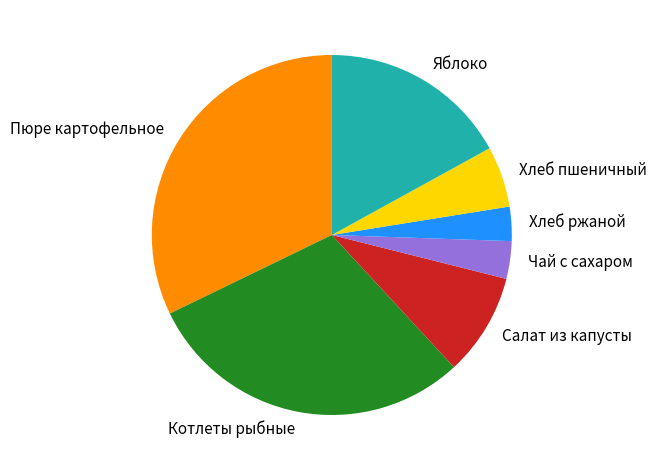

Is Пюре картофельное the majority of the pie?

No